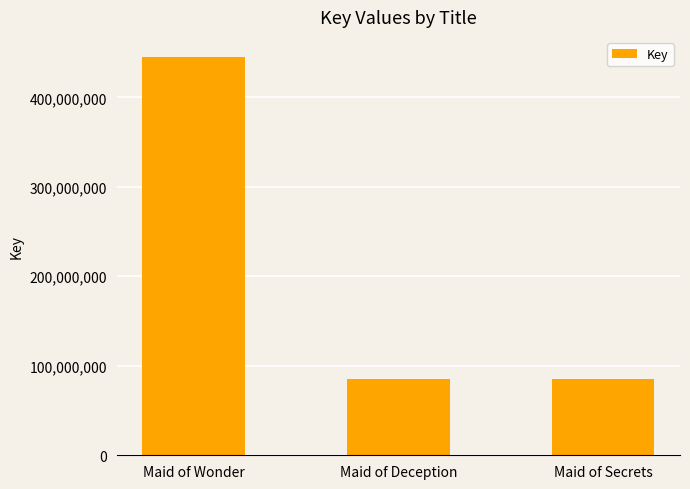

What is the ratio of the value at Maid of Deception to the value at Maid of Secrets?

1.0